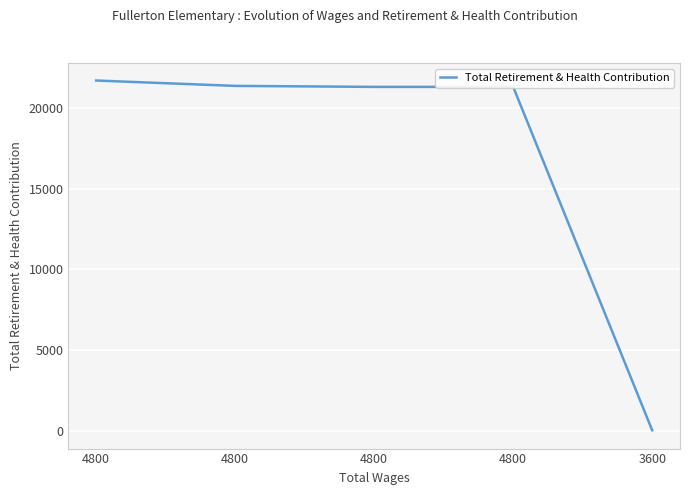

Is this an area chart (filled region under the line)?

Yes